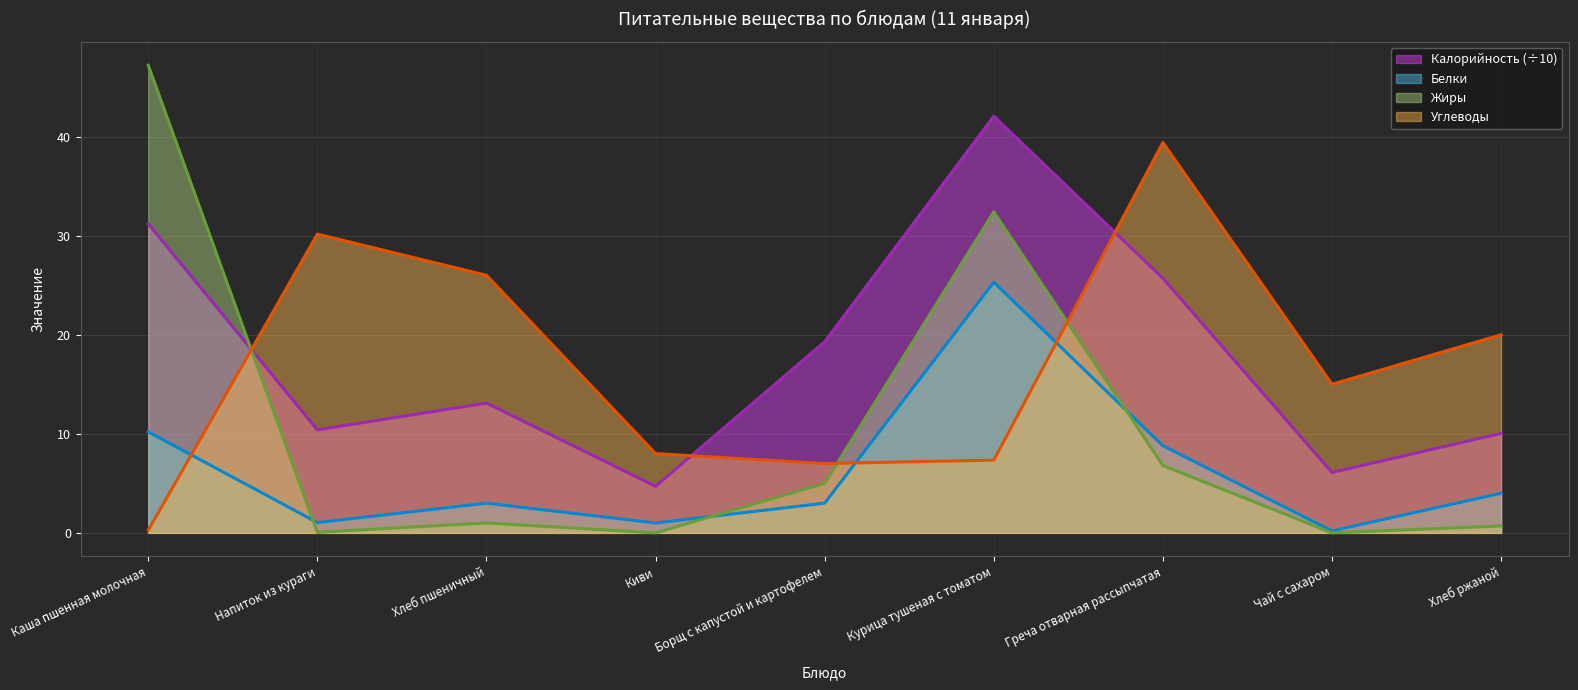

True or false: Калорийность has more than 2 interior local peaks.

False